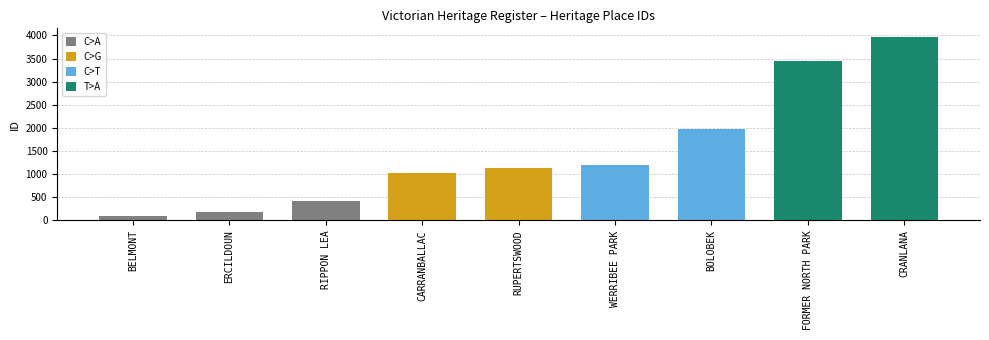

The value at RUPERTSWOOD is 565. True or false?

False